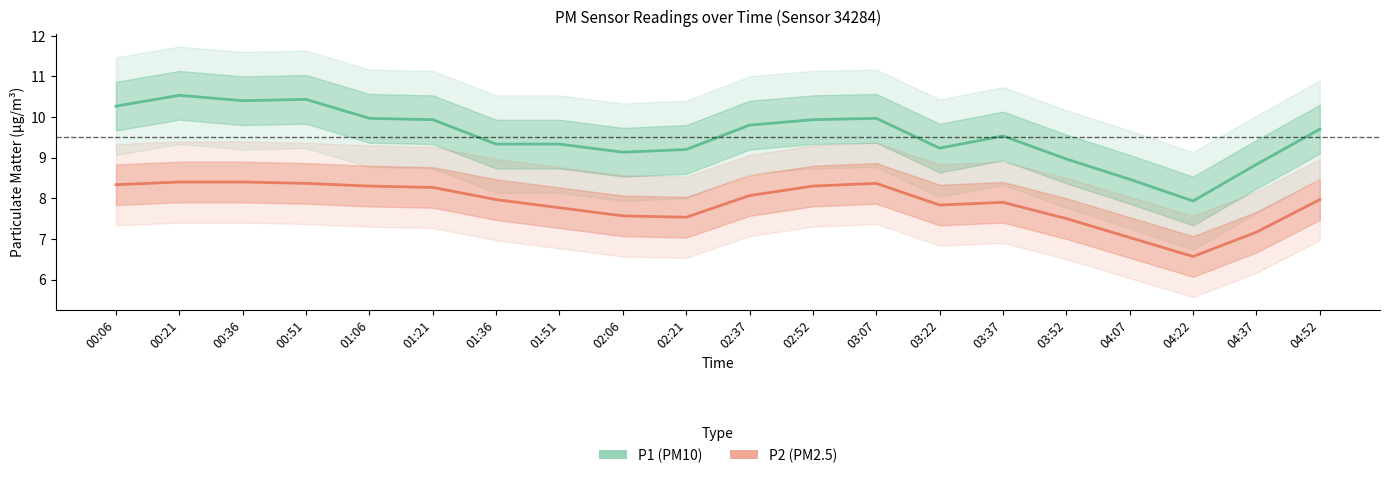

What is the label of the 10th point from the left?

02:21